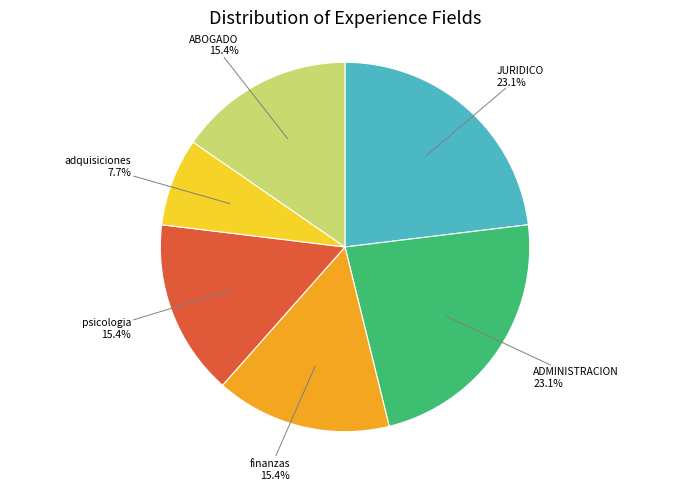

Is there any slice that represents more than half of the pie?

No